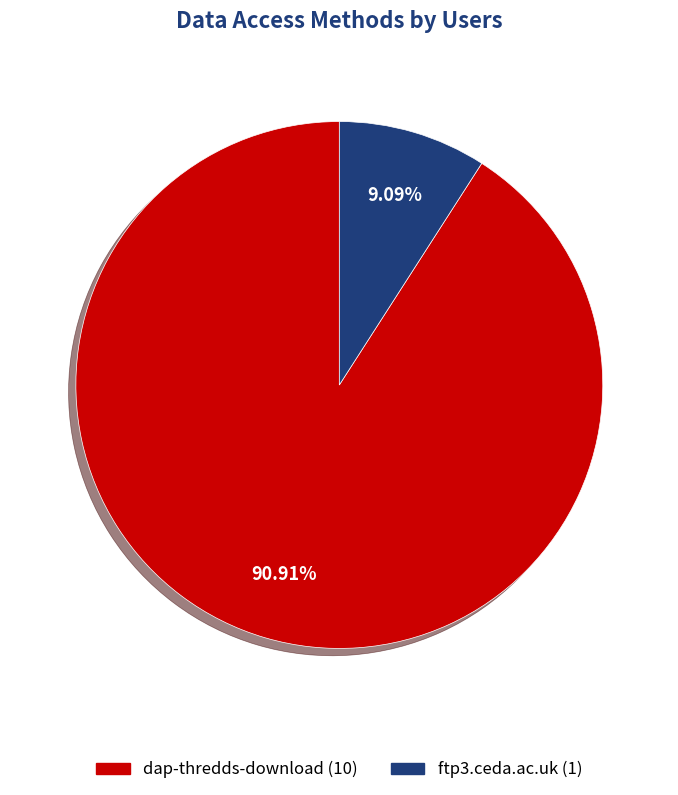

Rank the categories by value from lowest to highest.

ftp3.ceda.ac.uk, dap-thredds-download